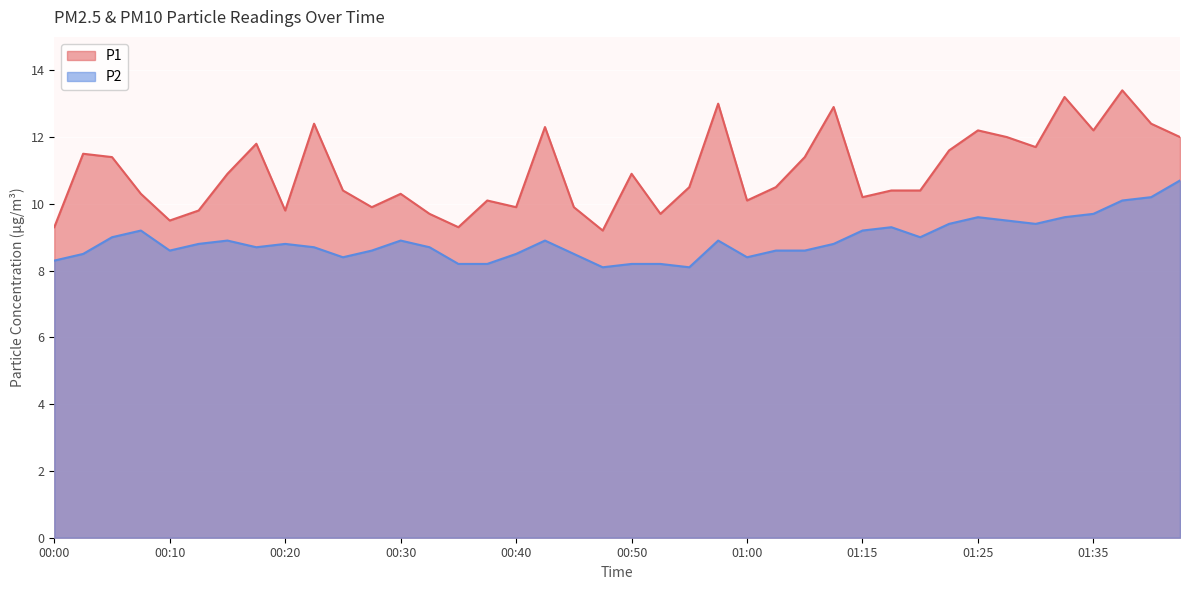

Reading right to left, transcribe all the data shown in this chart.

P1: 12.0	12.4	13.4	12.2	13.2	11.7	12.0	12.2	11.6	10.4	10.4	10.2	12.9	11.4	10.5	10.1	13.0	10.5	9.7	10.9	9.2	9.9	12.3	9.9	10.1	9.3	9.7	10.3	9.9	10.4	12.4	9.8	11.8	10.9	9.8	9.5	10.3	11.4	11.5	9.3
P2: 10.7	10.2	10.1	9.7	9.6	9.4	9.5	9.6	9.4	9.0	9.3	9.2	8.8	8.6	8.6	8.4	8.9	8.1	8.2	8.2	8.1	8.5	8.9	8.5	8.2	8.2	8.7	8.9	8.6	8.4	8.7	8.8	8.7	8.9	8.8	8.6	9.2	9.0	8.5	8.3